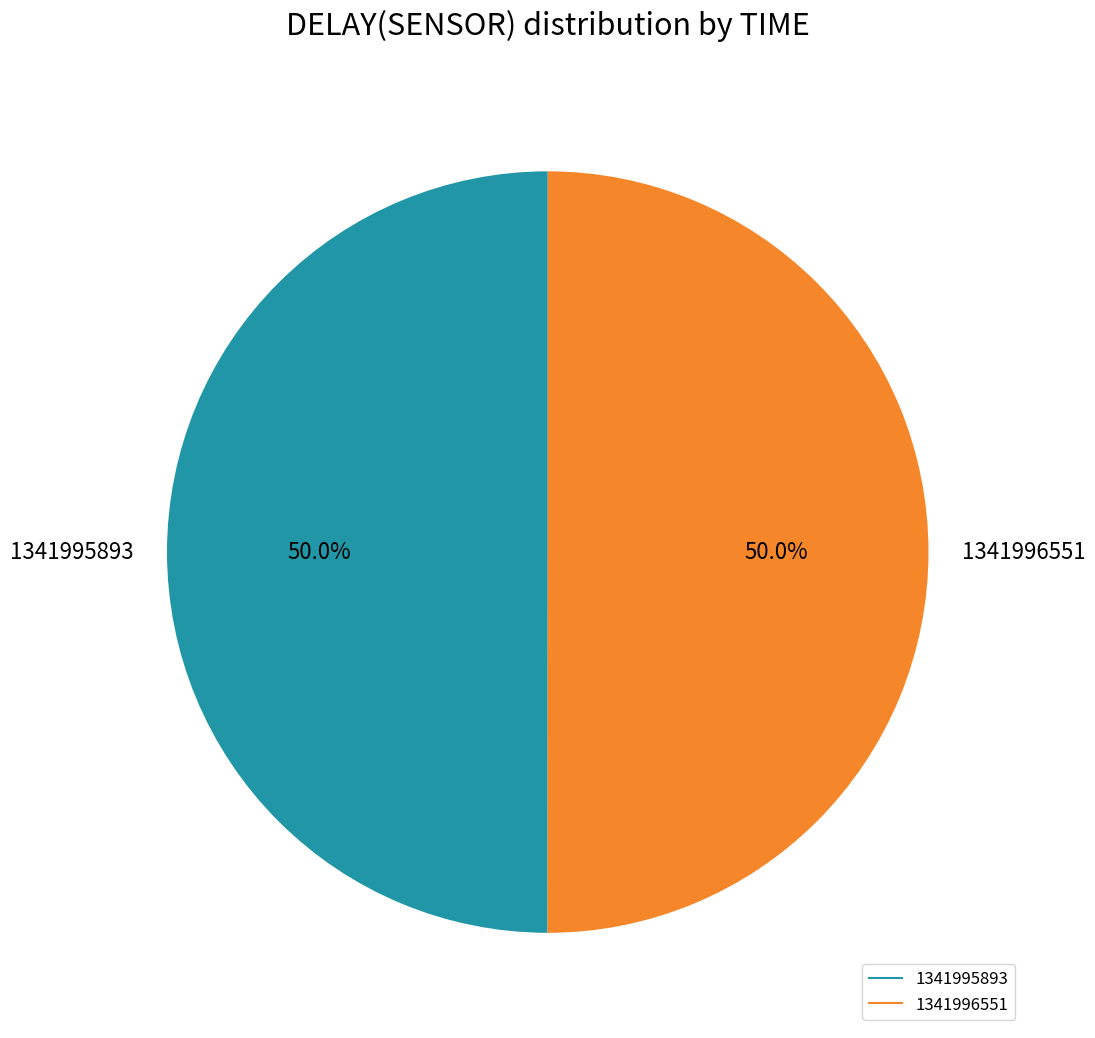

Combined, what portion of the pie is 1341996551 and 1341995893?

100.0%